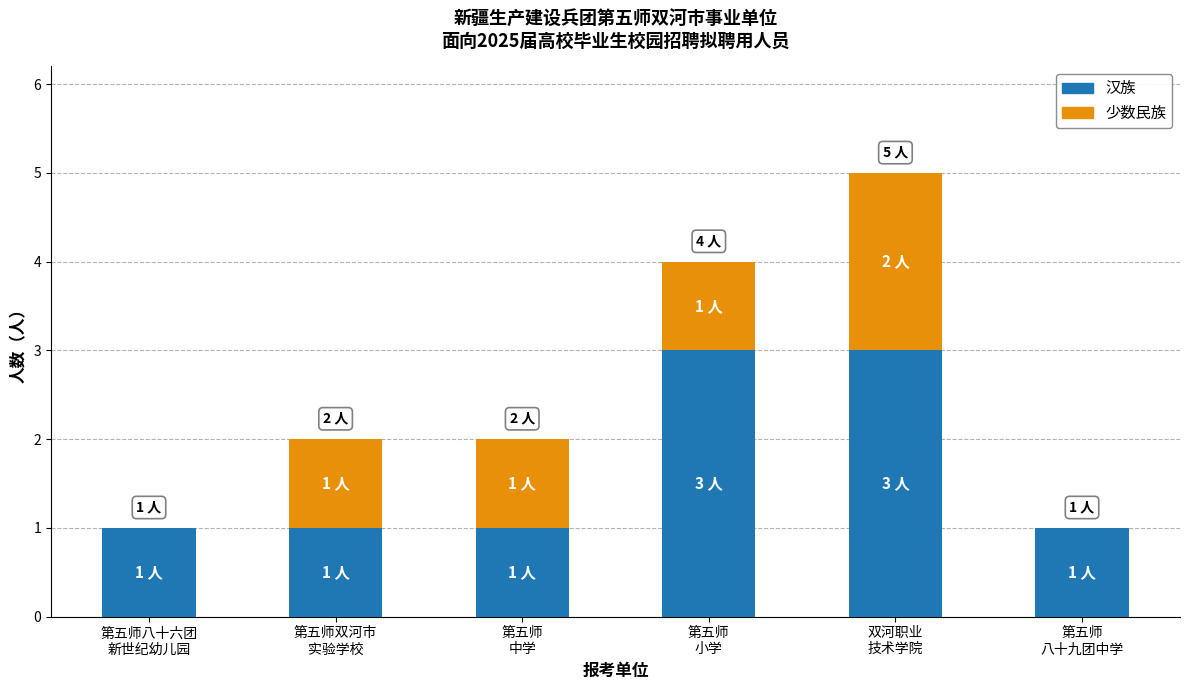

How many 汉族 values are between 1 and 3?

6